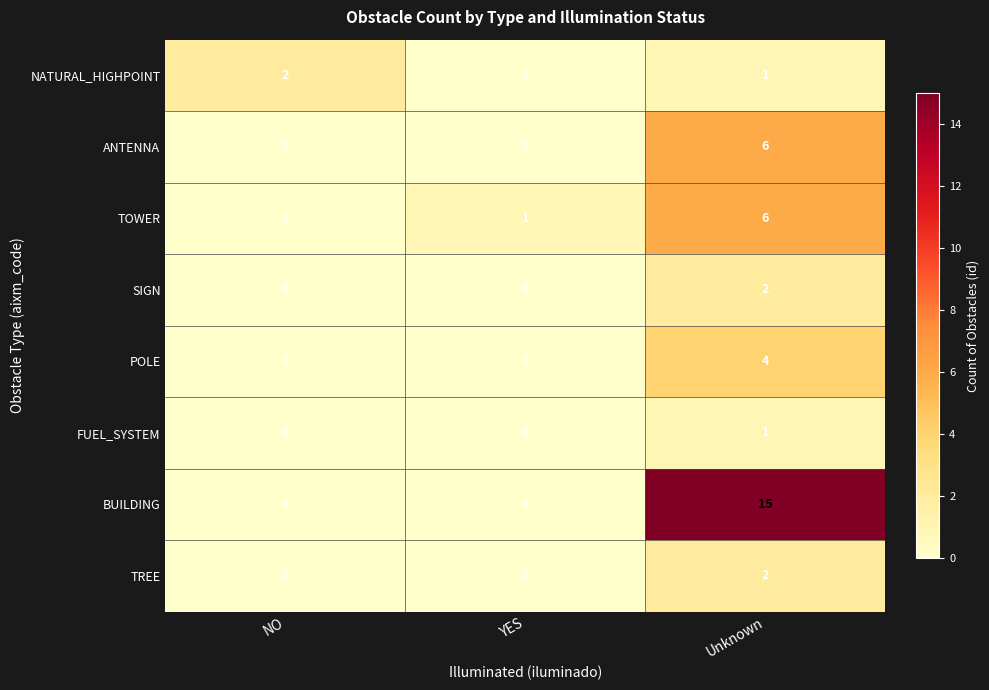

The TOWER series shows 1 at YES. True or false?

True